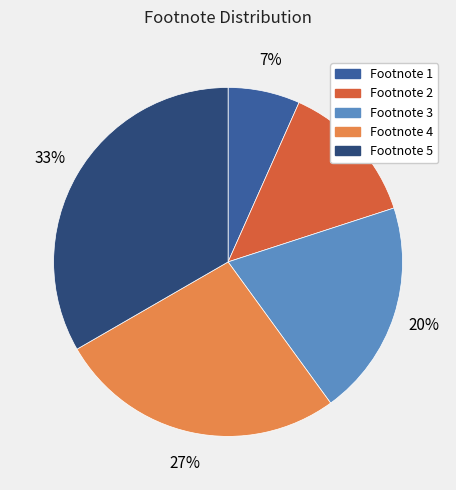

To the nearest percent, what is the average slice percentage?

20%